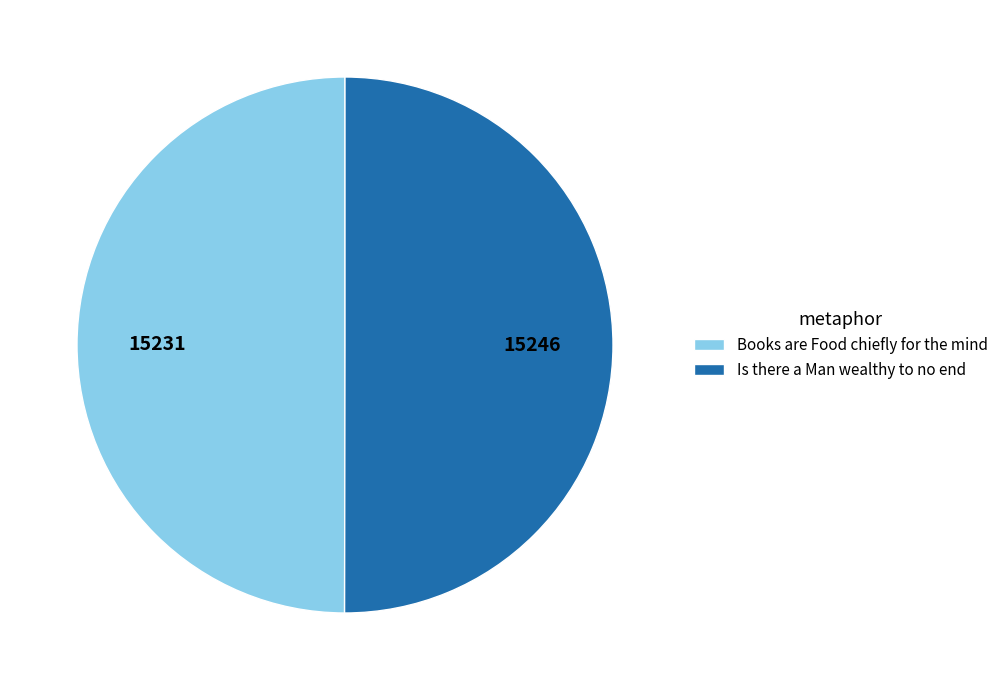

Approximately how many times larger is the value at Books are Food chiefly for the mind compared to Is there a Man wealthy to no end?

1.0